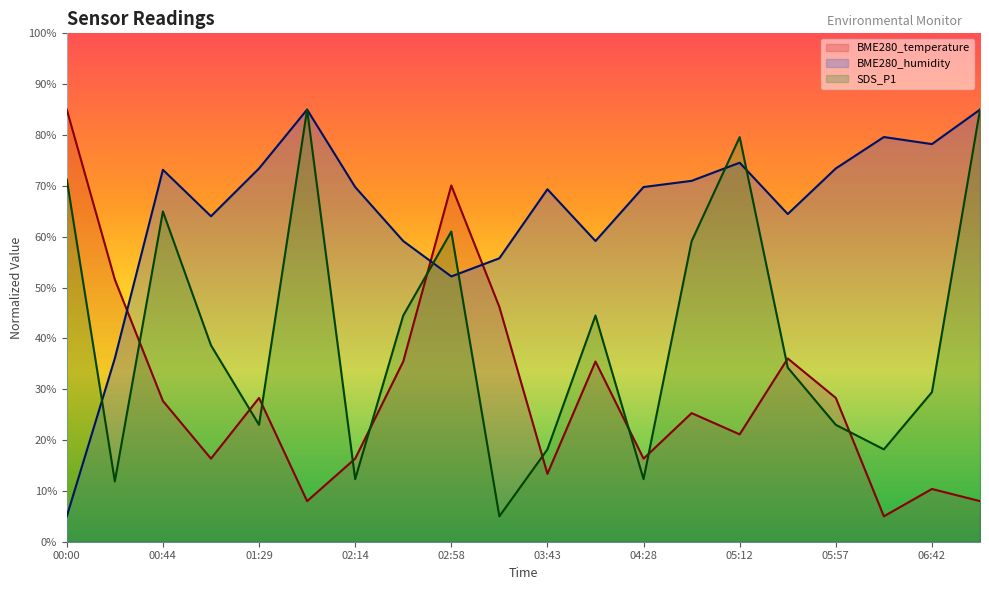

How many values in the BME280_humidity series are below 69?

8